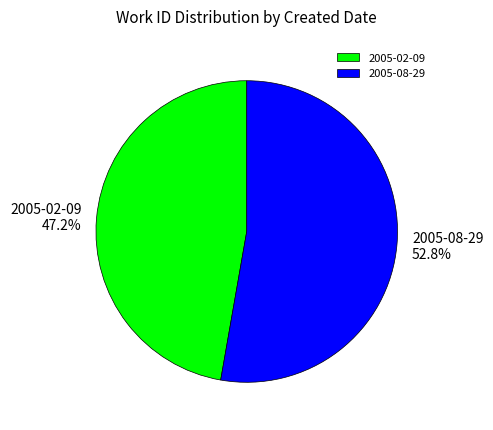

Do 2005-08-29 and 2005-02-09 together represent more than half of the pie?

Yes